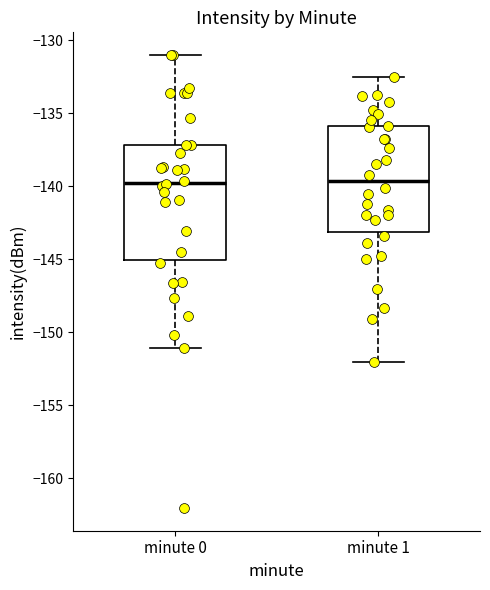

Reading left to right, read every box against the y-axis: the position of its median line, the range the box covers, and the ends of its whiskers. The values are not printed on the chart, so give them approximately, as read against the axis.

minute 0: median -140.0, box -145.0 to -137.0, whiskers -151.0 to -131.0
minute 1: median -139.5, box -143.0 to -136.0, whiskers -152.0 to -132.5